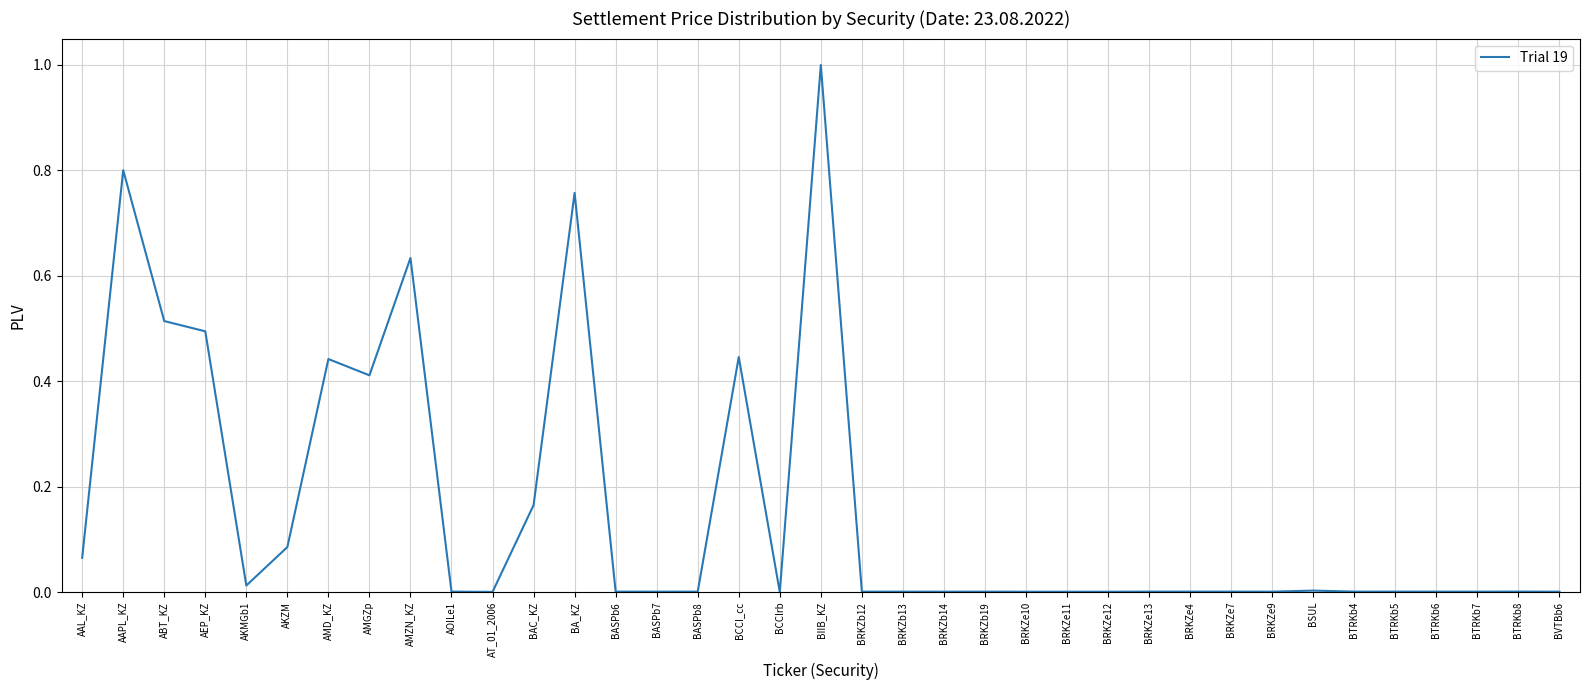

The value at AKMGb1 is 0.0. True or false?

True